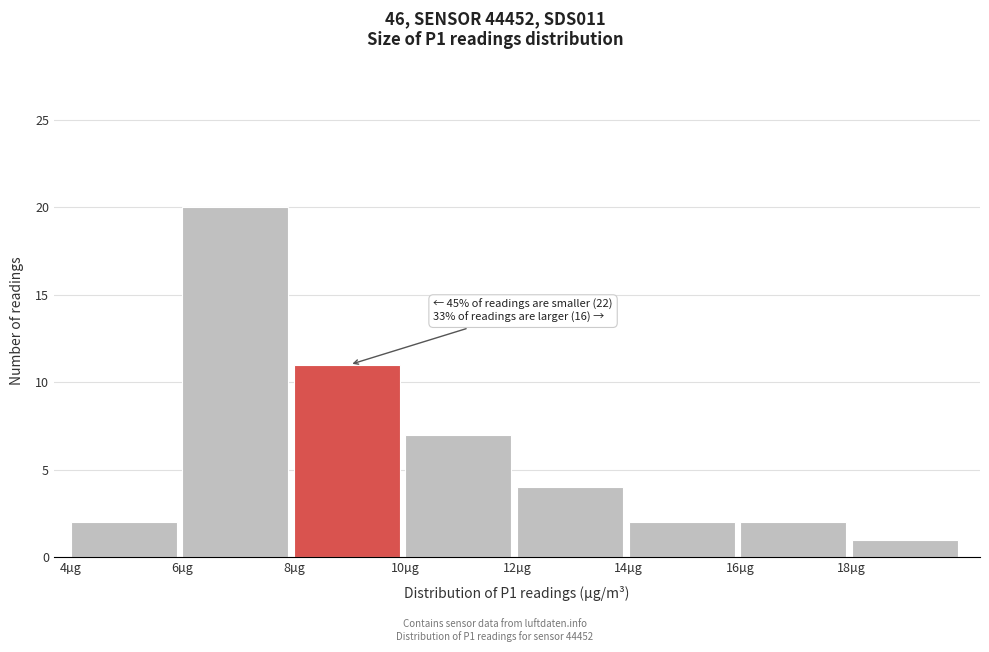

Over which range of the x-axis is the bar tallest?

6 to 8